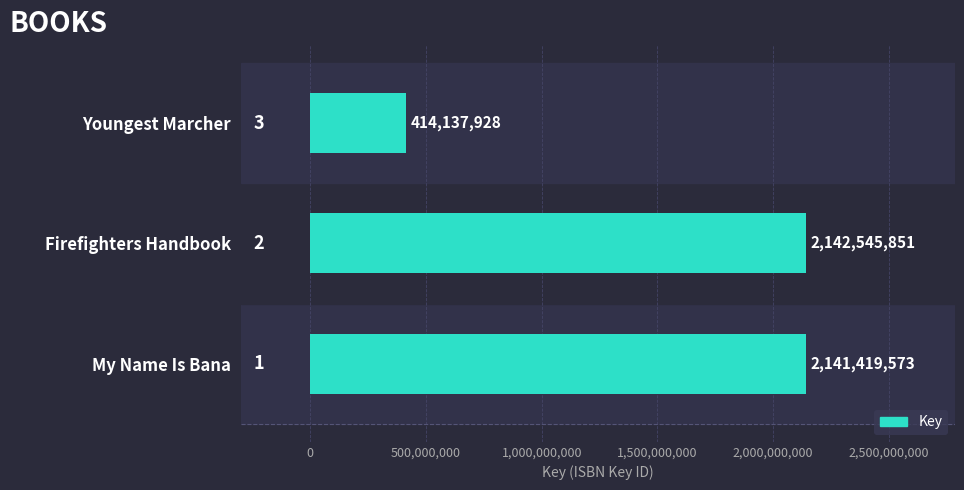

Rank the categories by value from highest to lowest.

Firefighters Handbook, My Name Is Bana, Youngest Marcher